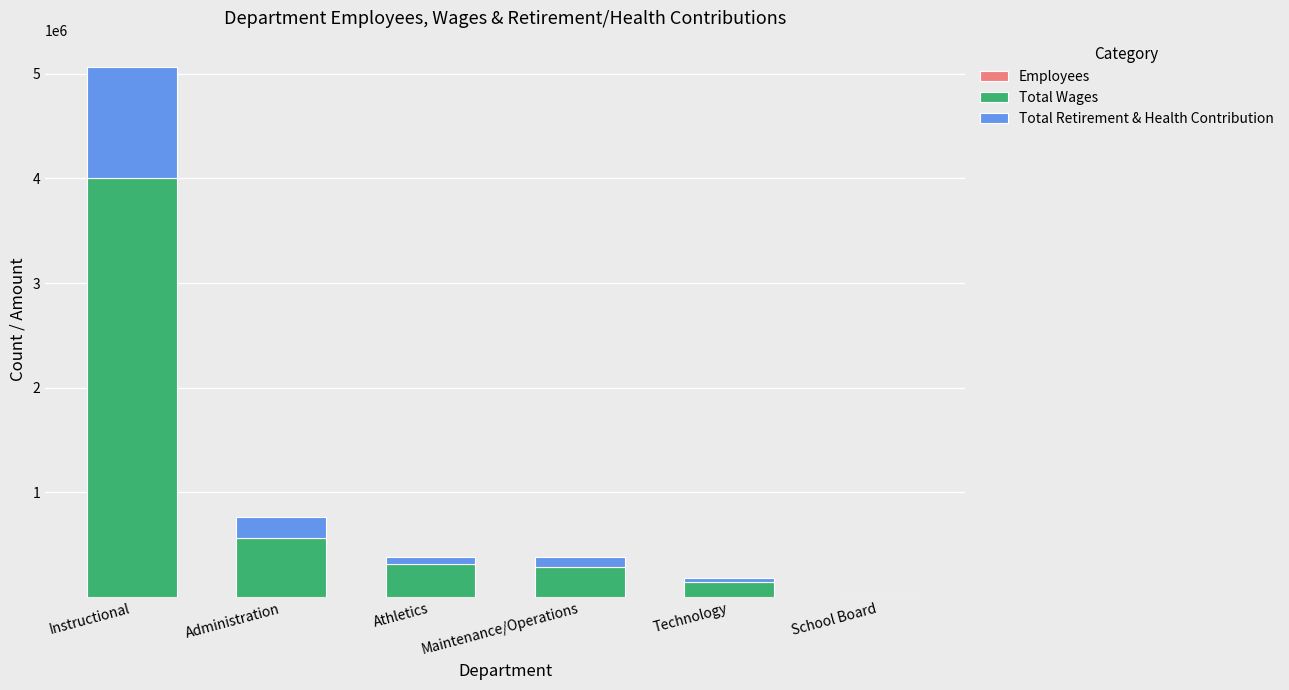

At which category is the sum across all series the highest?

Instructional